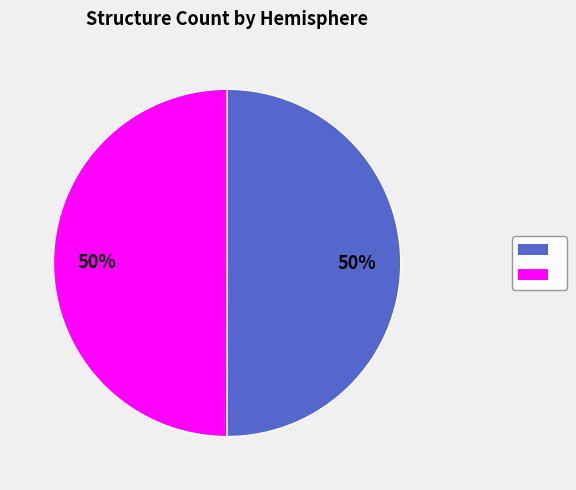

To the nearest percent, what is the average slice percentage?

50%